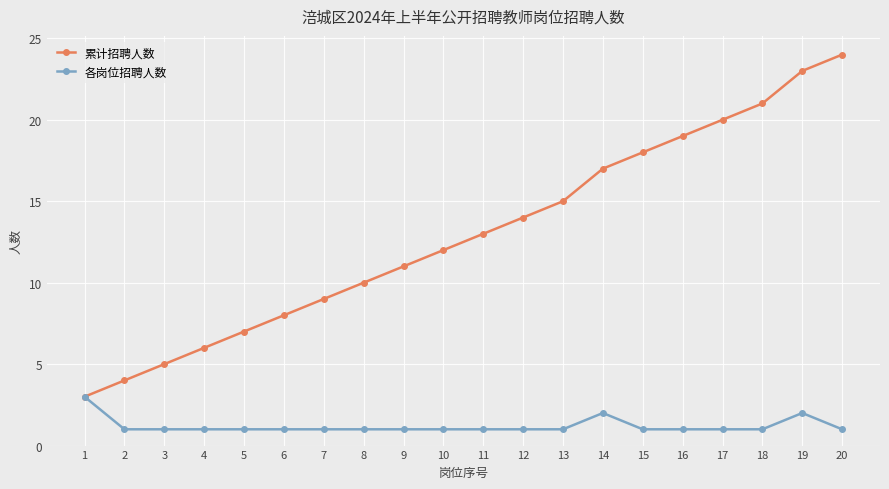

What is the smallest value displayed?

1